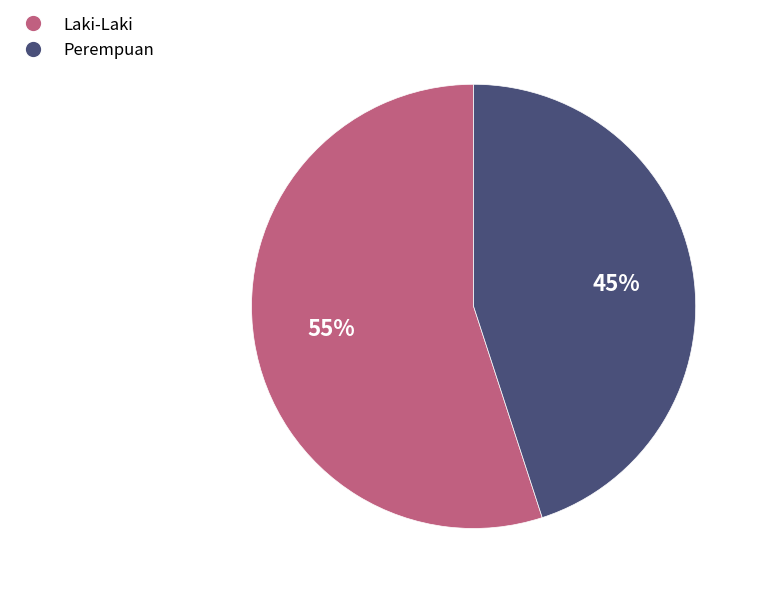

Does Laki-Laki represent more than half of the total?

Yes